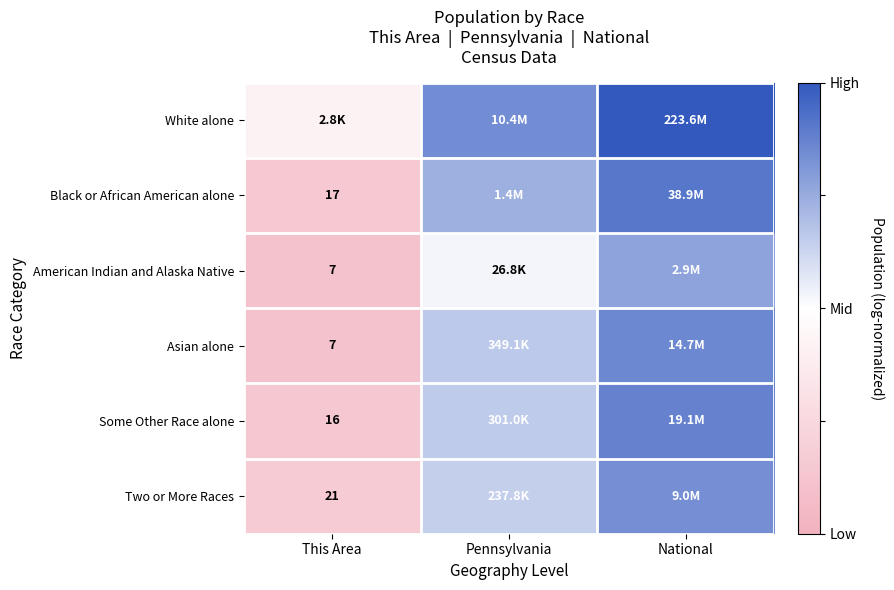

At how many categories does at least one series exceed 0?

3